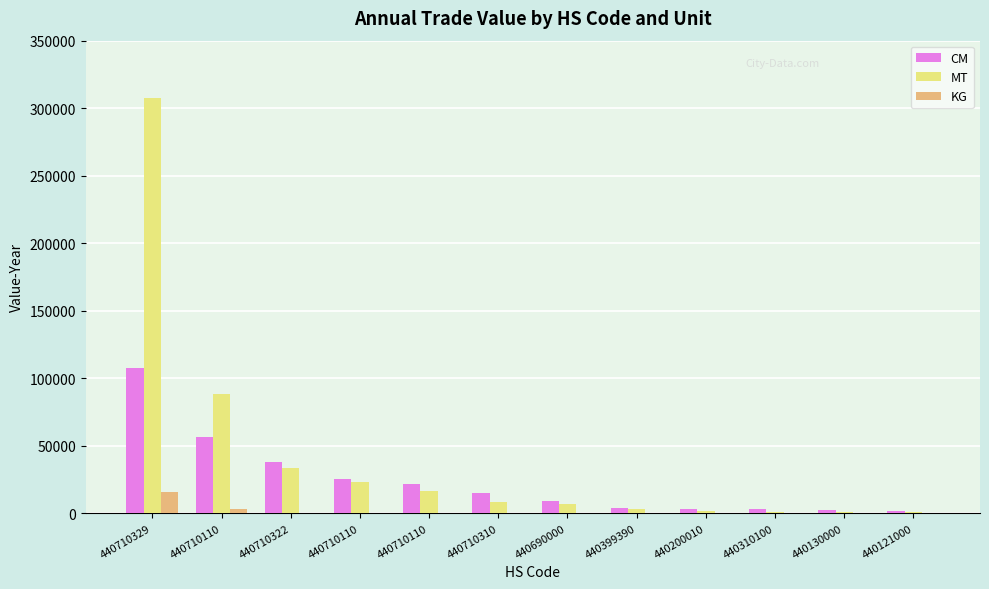

Is the value of MT at 440710310 greater than the value of KG at 440200010?

Yes